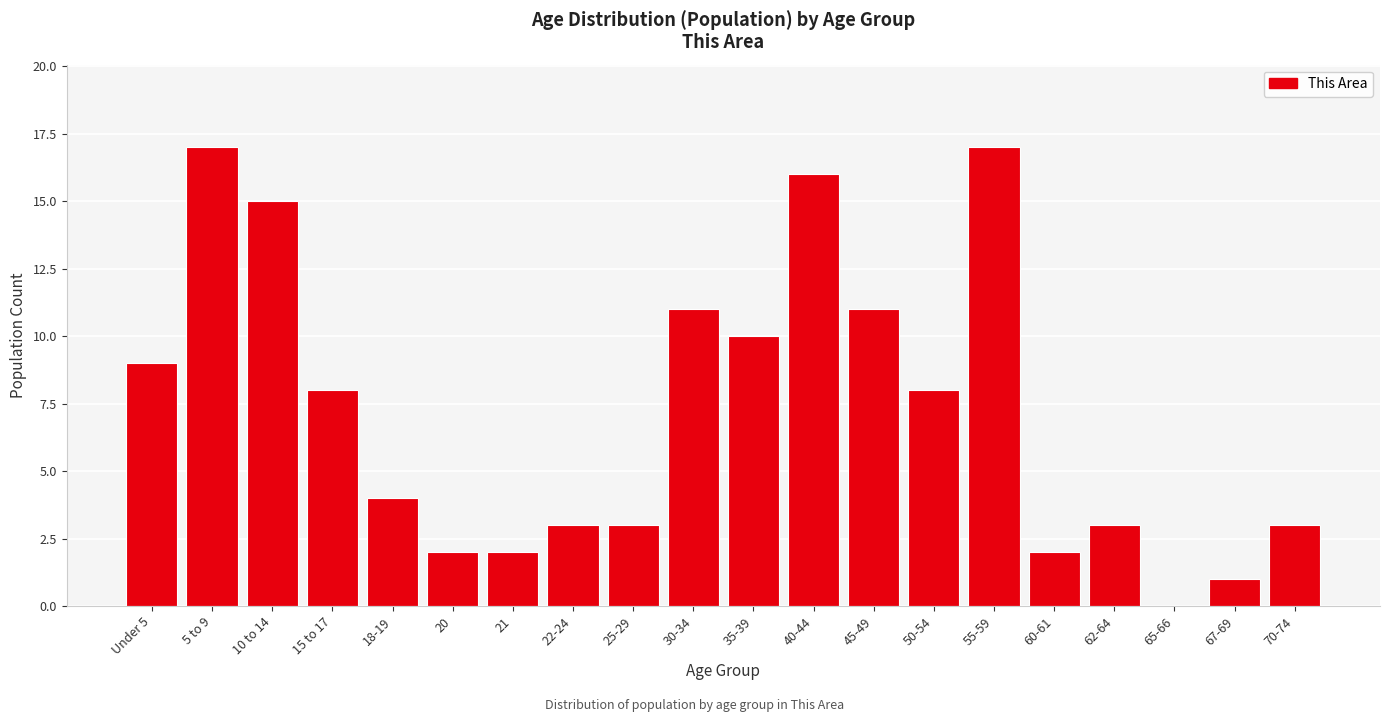

Reading right to left, extract all data points from this chart.

70-74=3	67-69=1	65-66=0	62-64=3	60-61=2	55-59=17	50-54=8	45-49=11	40-44=16	35-39=10	30-34=11	25-29=3	22-24=3	21=2	20=2	18-19=4	15 to 17=8	10 to 14=15	5 to 9=17	Under 5=9